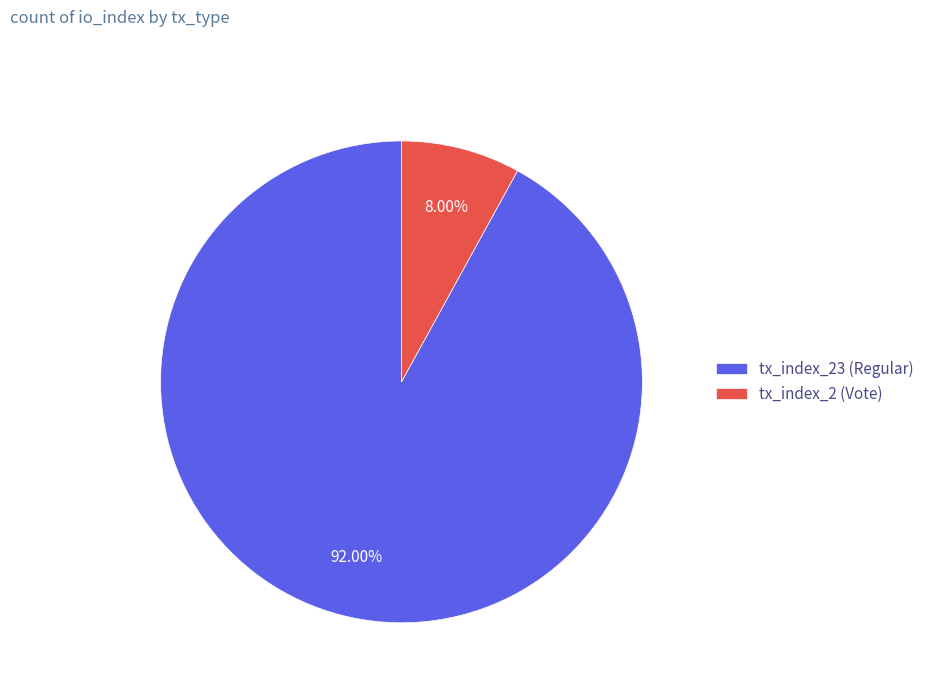

Does tx_index_23 (Regular) represent more than half of the total?

Yes